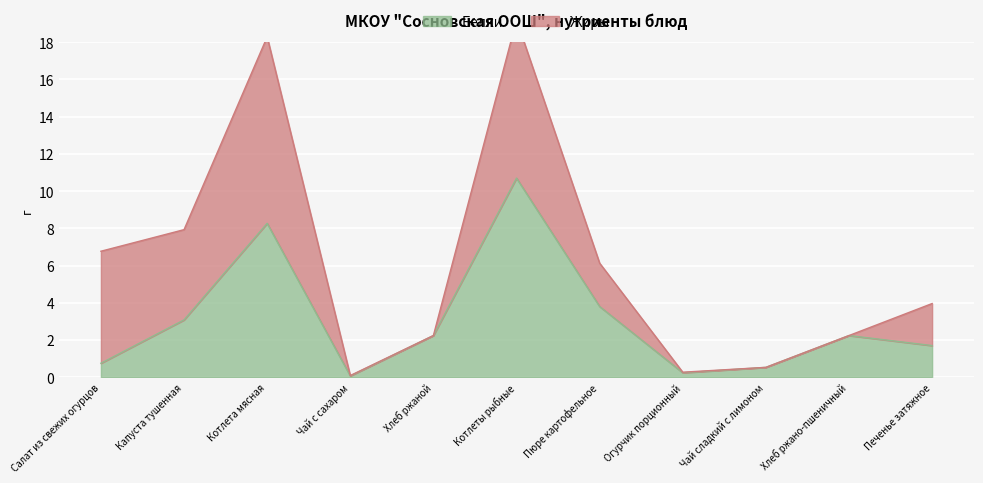

What is the difference between the values at Капуста тушенная and Печенье затяжное?

1.4